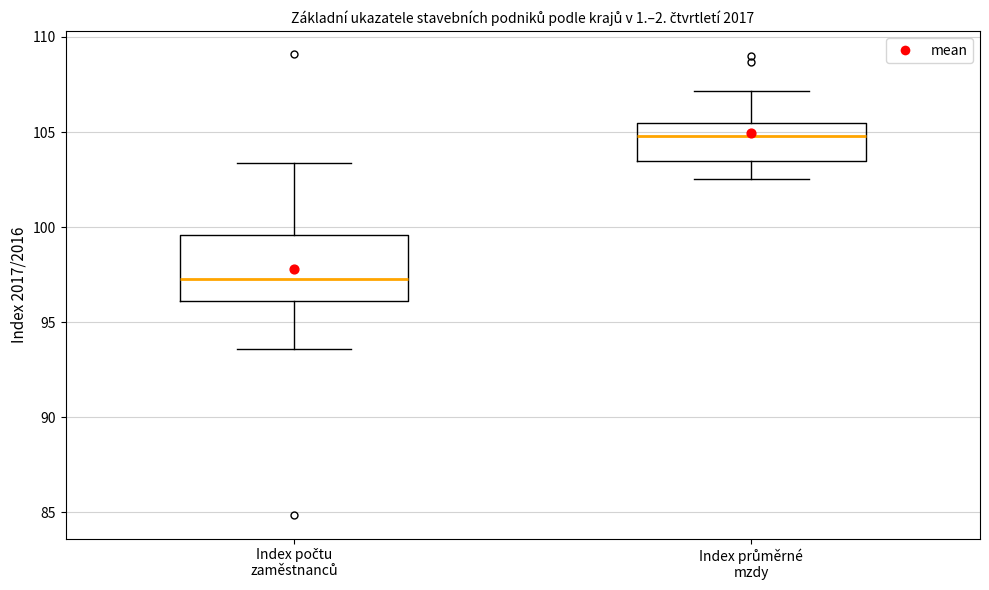

Comparing the boxes themselves (not the whiskers), which one is the tallest?

Index počtu zaměstnanců